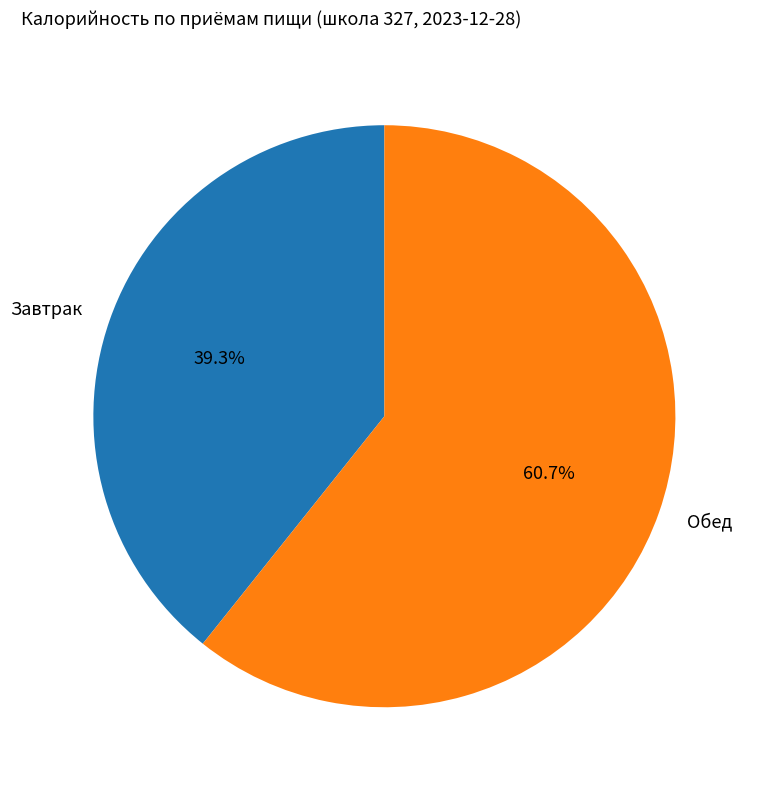

To the nearest percent, what is the average slice percentage?

50%